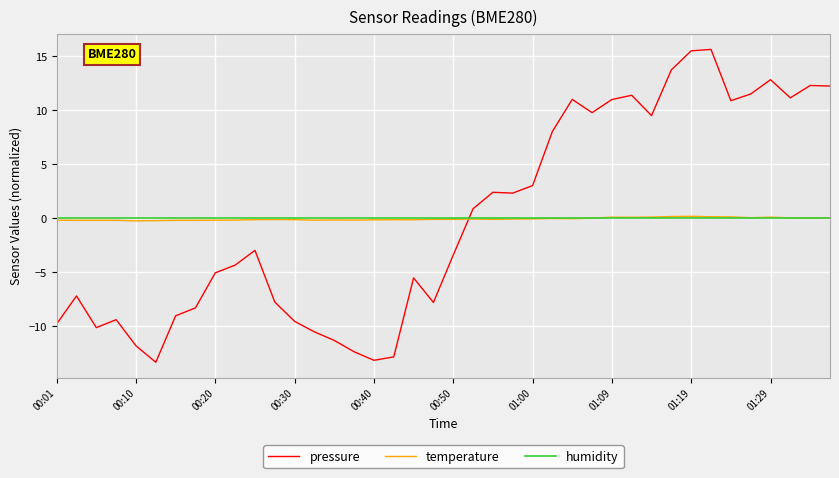

Which series has the widest spread of values?

pressure